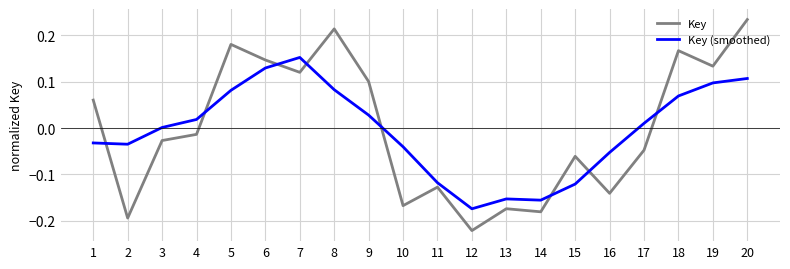

What is the difference between the maximum and minimum values in the Key (smoothed) series?

0.3